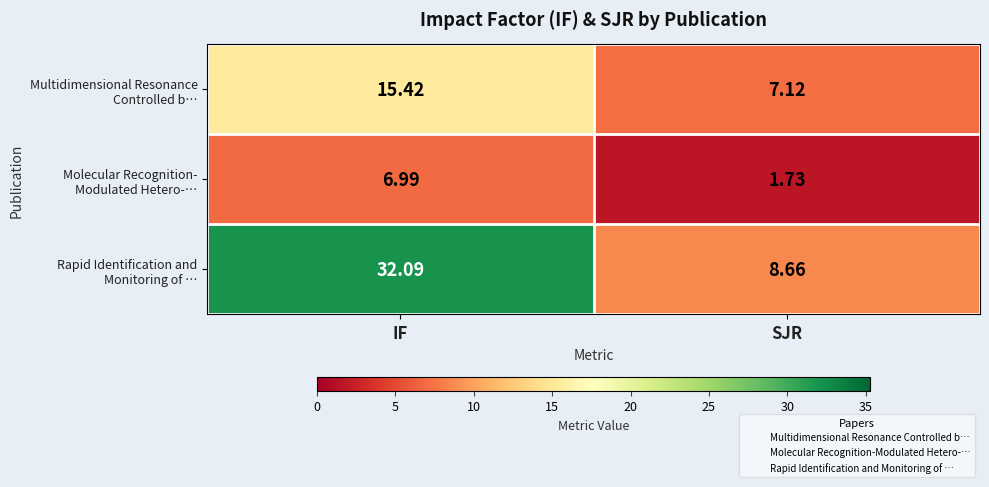

What is the greatest value displayed?

32.1